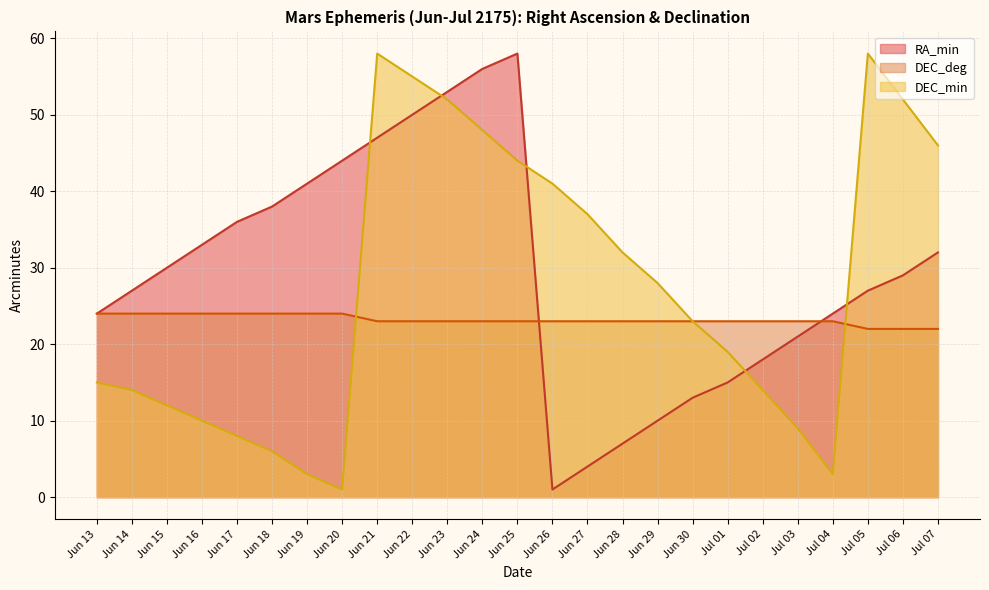

At Jun 14, list the series in order from largest to smallest.

RA_min, DEC_deg, DEC_min